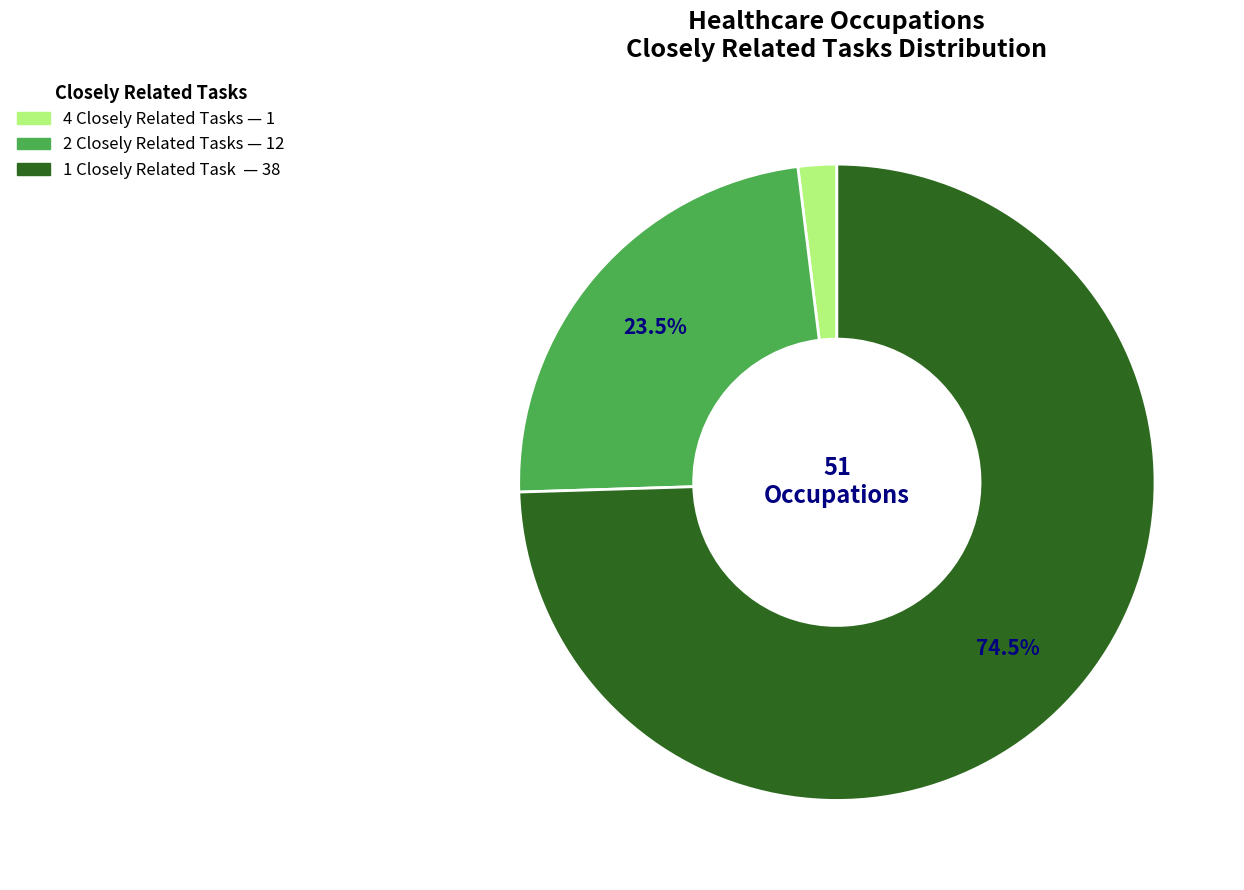

Does any single category account for the majority?

Yes